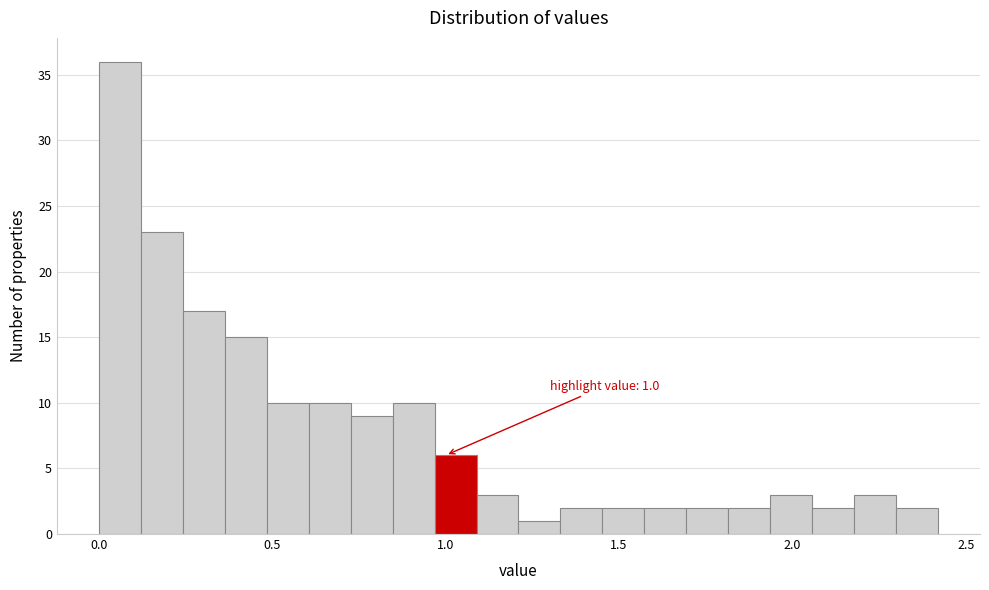

Around what value on the x-axis is the tallest bar? Give the approximate position of its centre, as read against the axis.

0.05